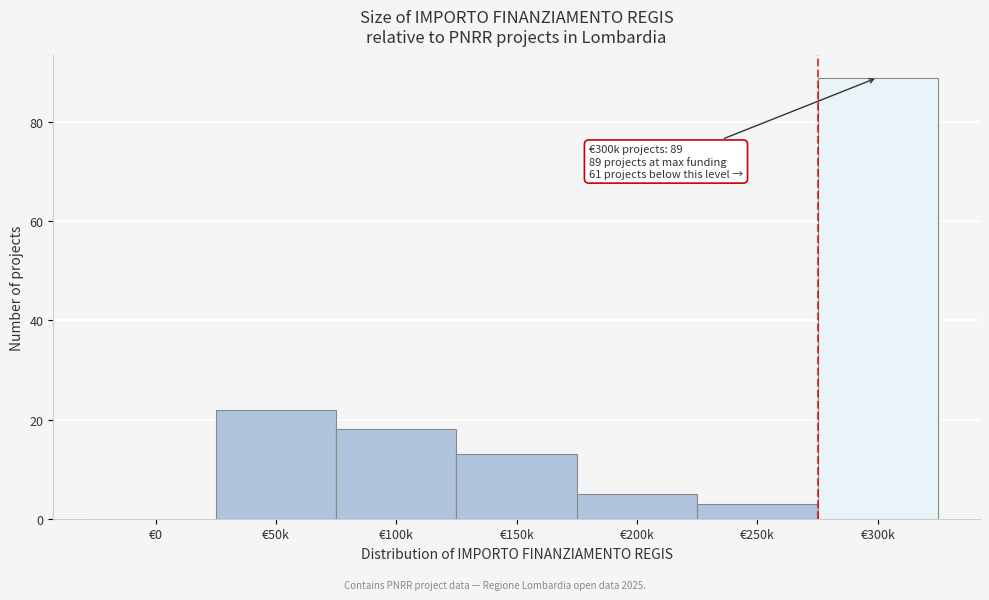

Reading left to right, transcribe all the data shown in this chart.

€0=0	€50k=22	€100k=18	€150k=13	€200k=5	€250k=3	€300k=89